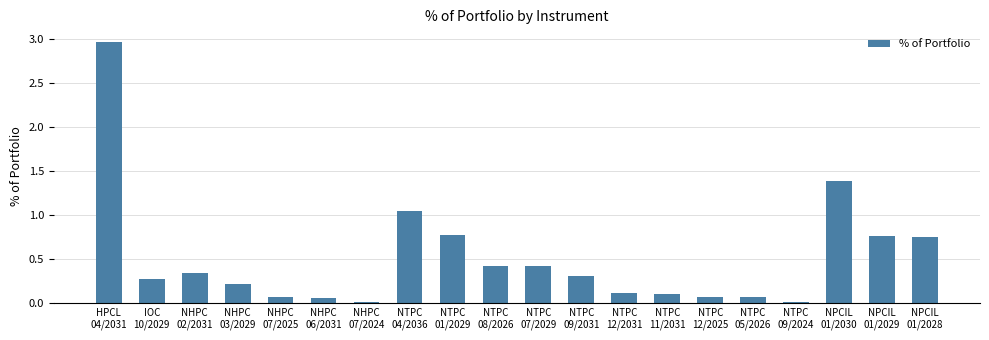

How many bars are there in total?

20